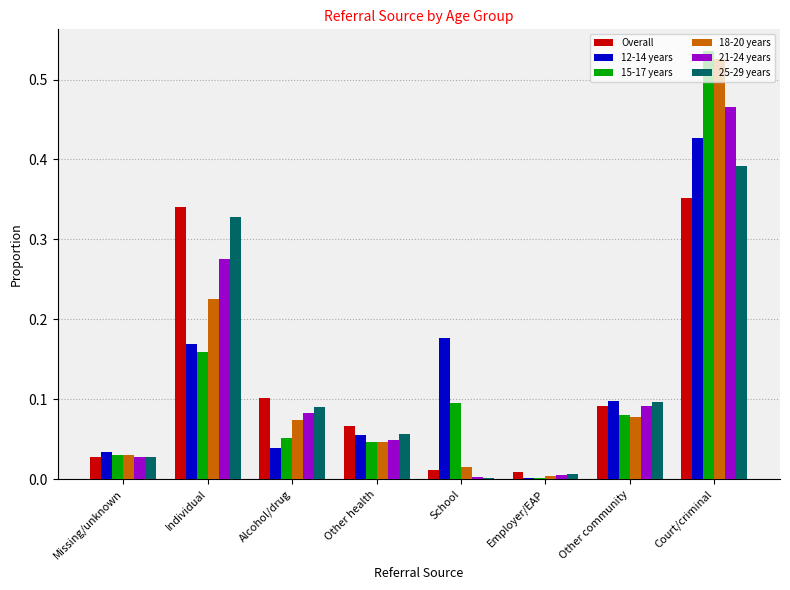

At which category is the sum across all series the highest?

Court/criminal